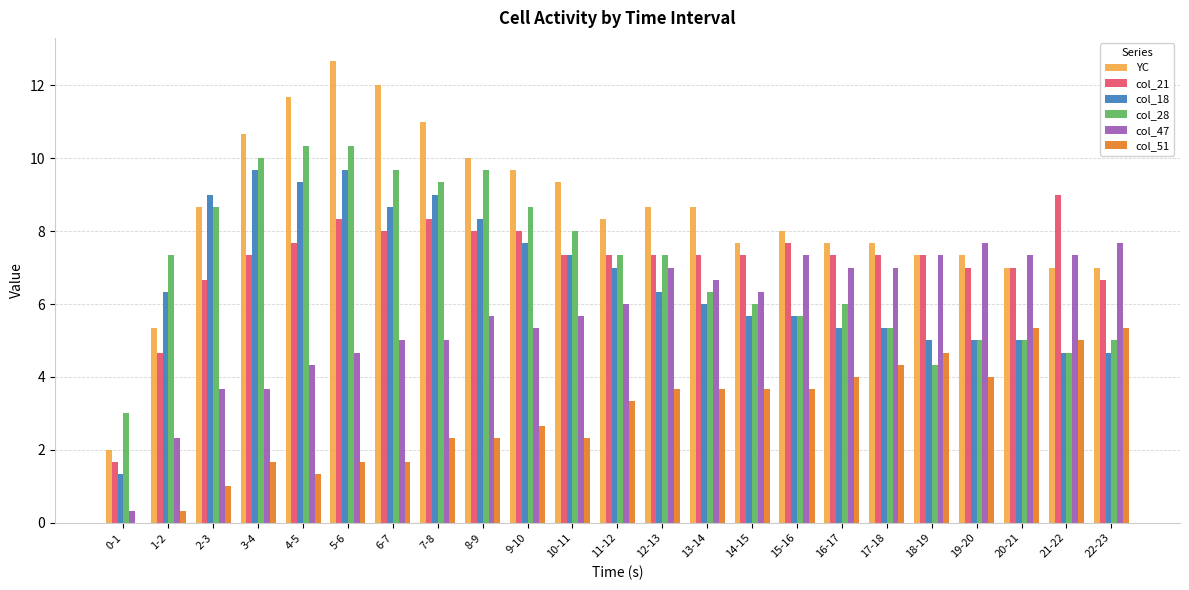

Is the value of col_18 at 7-8 greater than the value of col_28 at 4-5?

No